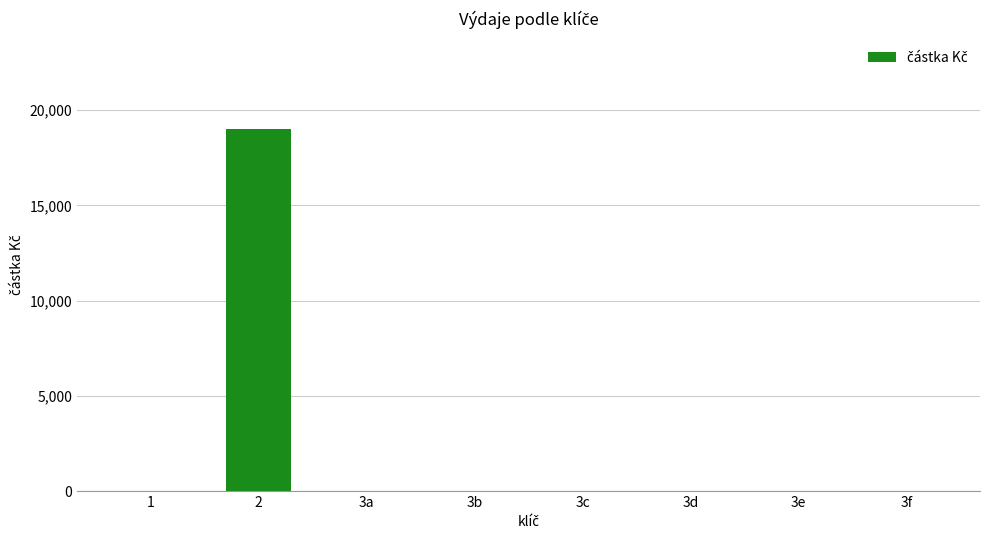

The value at 3d is -6490. True or false?

False